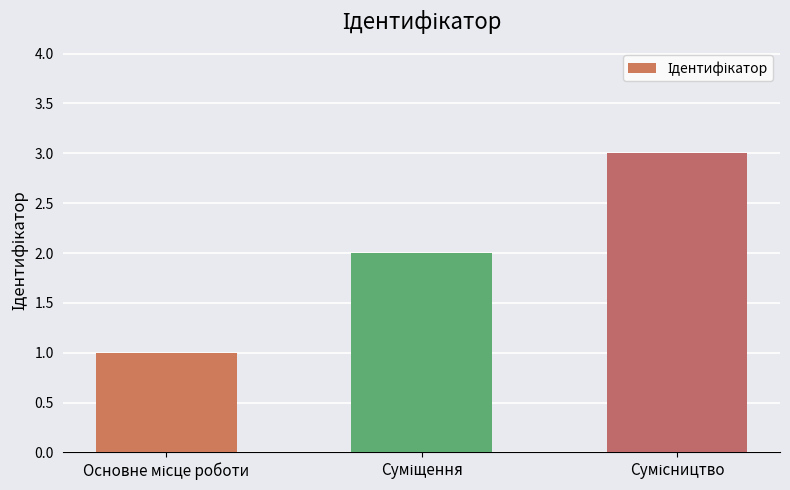

What is the greatest value displayed?

3